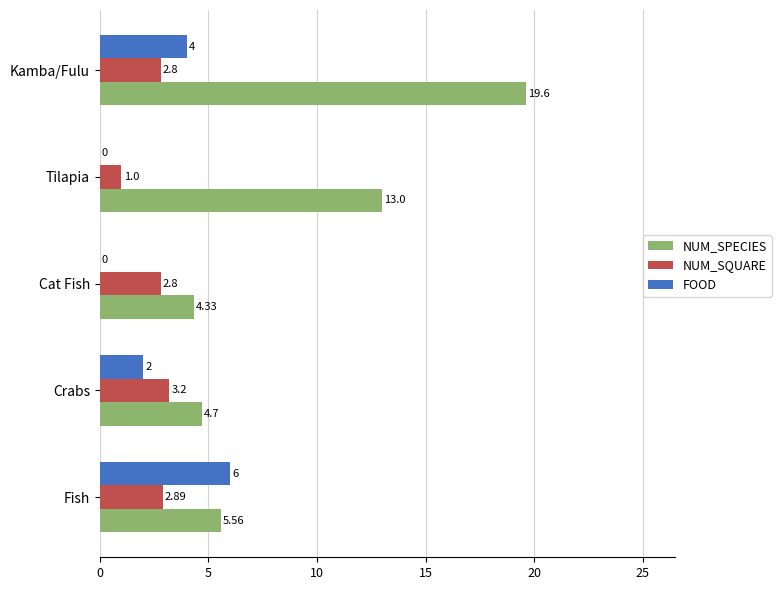

How many values in the NUM_SPECIES series exceed 5?

3